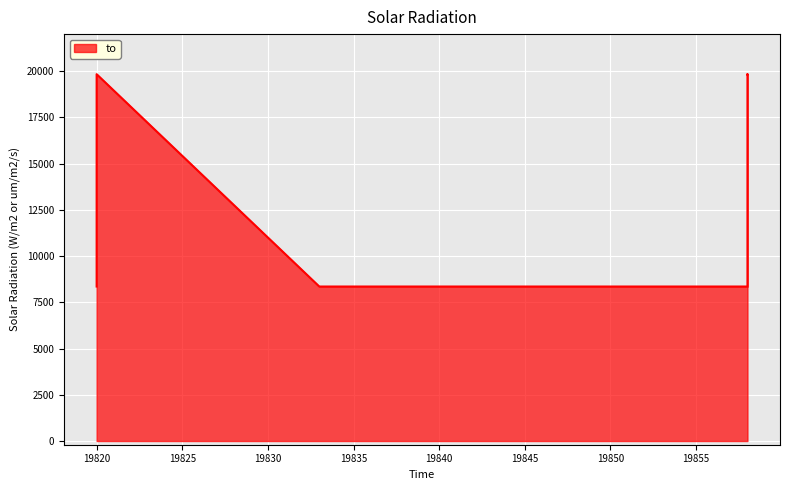

What is the change in value from 19858 to 19858?

+11467